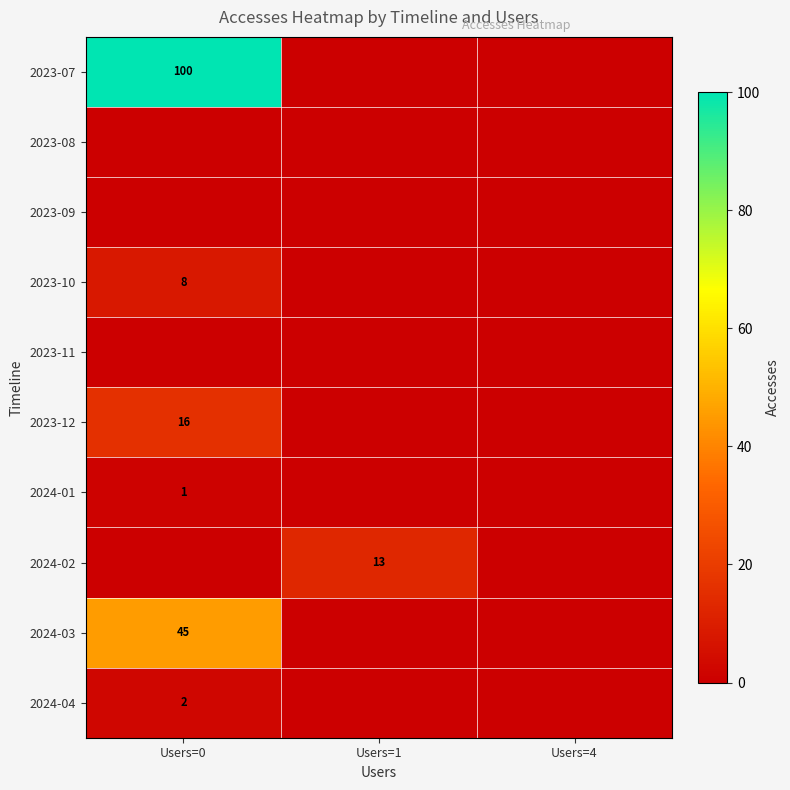

What is the greatest value displayed?

100